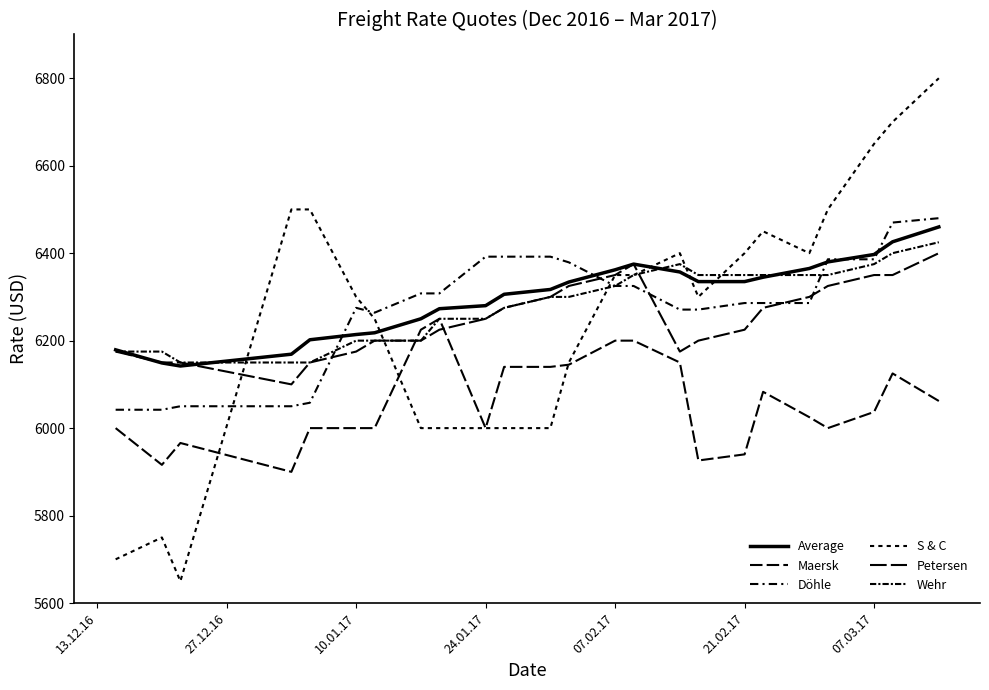

Is this an area chart (filled region under the line)?

No